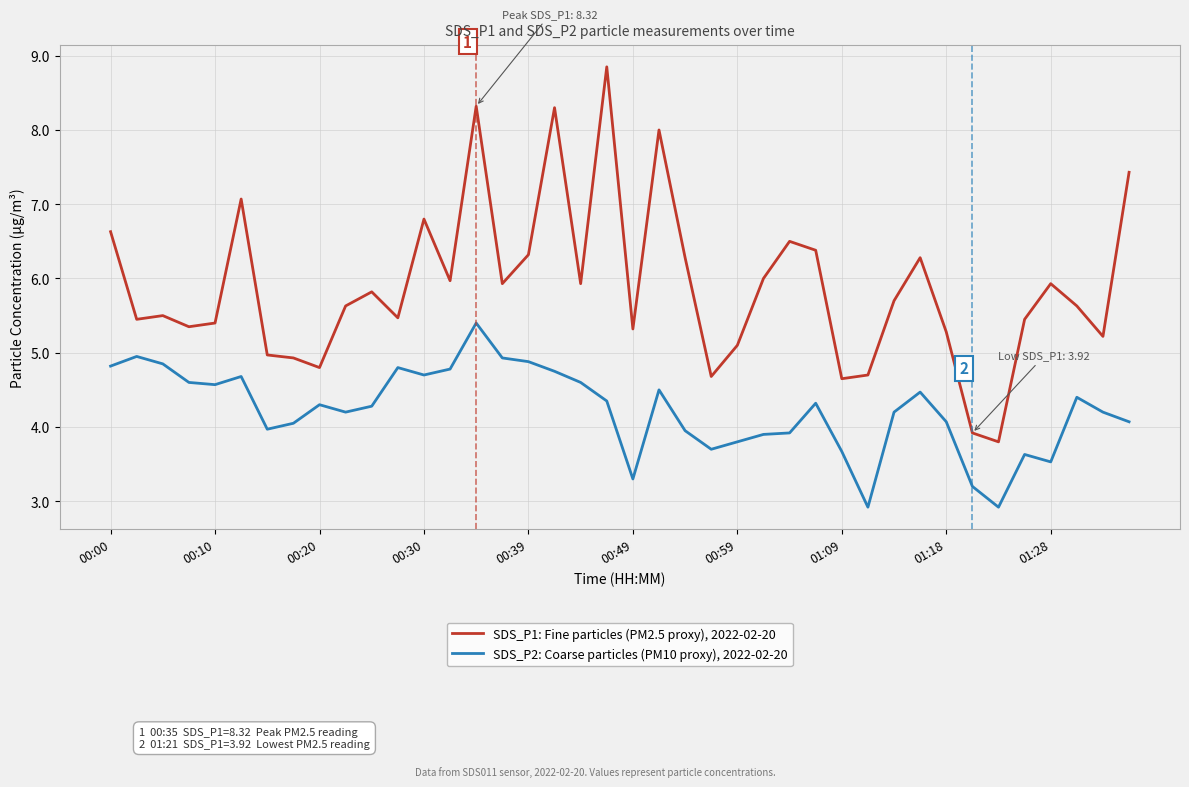

True or false: SDS_P1: Fine particles (PM2.5 proxy), 2022-02-20 and SDS_P2: Coarse particles (PM10 proxy), 2022-02-20 intersect in this chart.

False